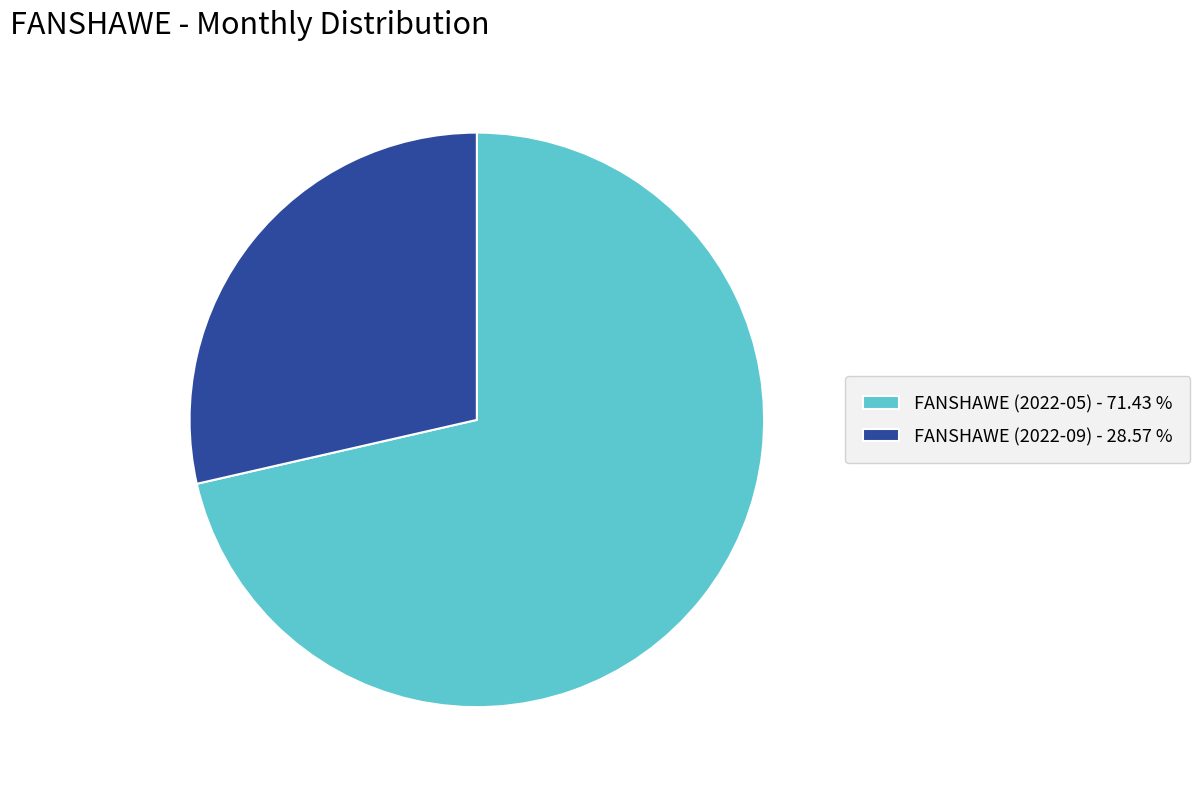

Do FANSHAWE (2022-05) - 71.43 % and FANSHAWE (2022-09) - 28.57 % together represent more than half of the pie?

Yes